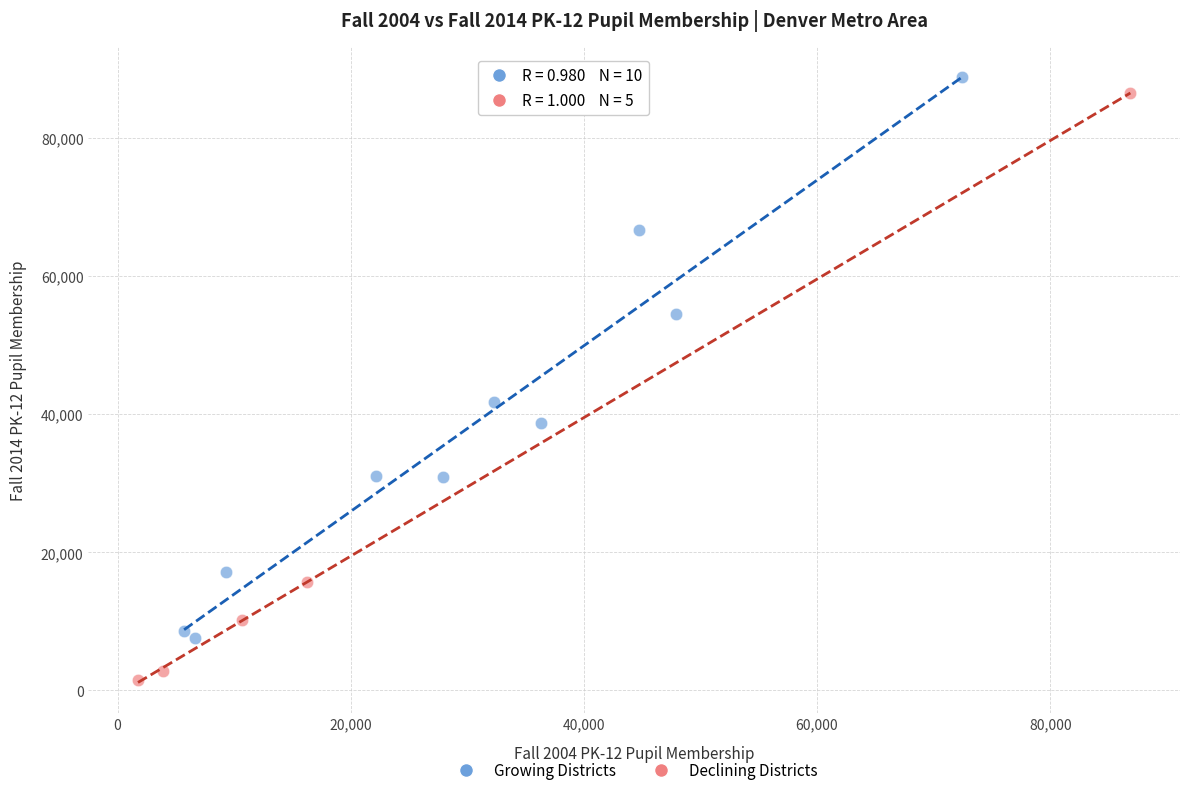

Which series reaches the minimum Y coordinate?

Declining Districts